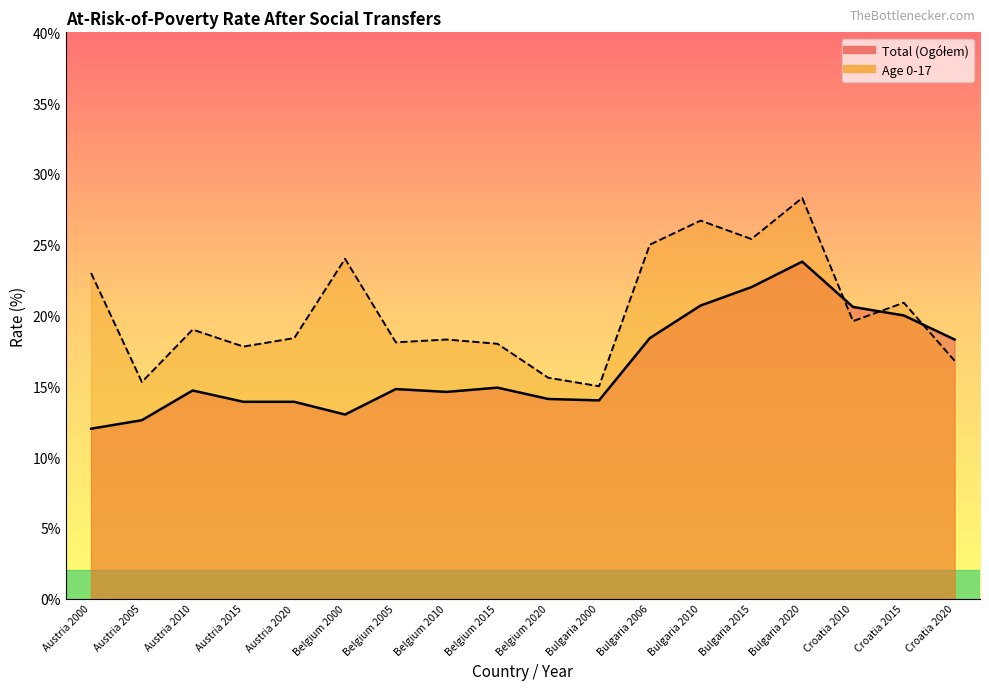

Reading left to right, extract all data points from this chart.

Total (Ogółem): 12.0	12.6	14.7	13.9	13.9	13.0	14.8	14.6	14.9	14.1	14.0	18.4	20.7	22.0	23.8	20.6	20.0	18.3
Age 0-17: 23.0	15.3	19.0	17.8	18.4	24.0	18.1	18.3	18.0	15.6	15.0	25.0	26.7	25.4	28.3	19.6	20.9	16.8